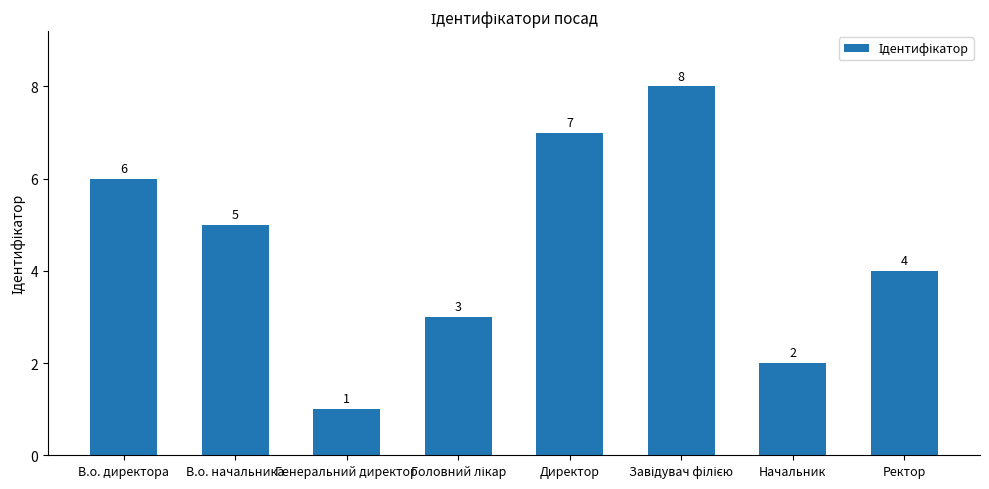

What is the label of the 7th bar from the right?

В.о. начальника